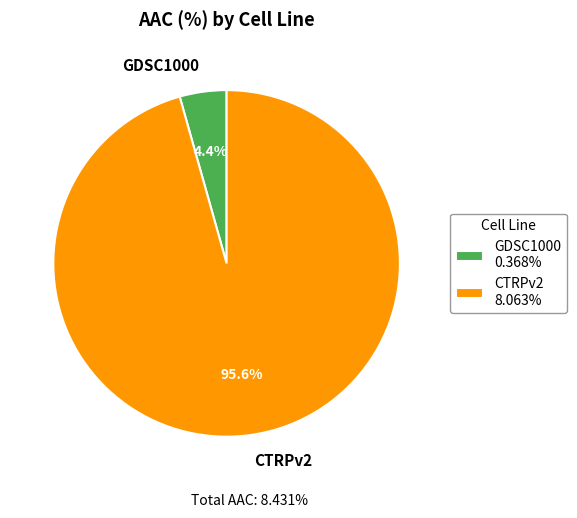

To the nearest percent, what is the difference between the largest and smallest slice percentages?

91%